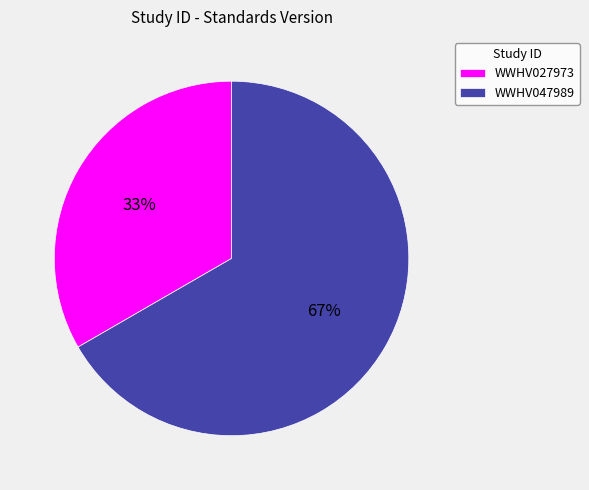

Rank the categories by value from highest to lowest.

WWHV047989, WWHV027973